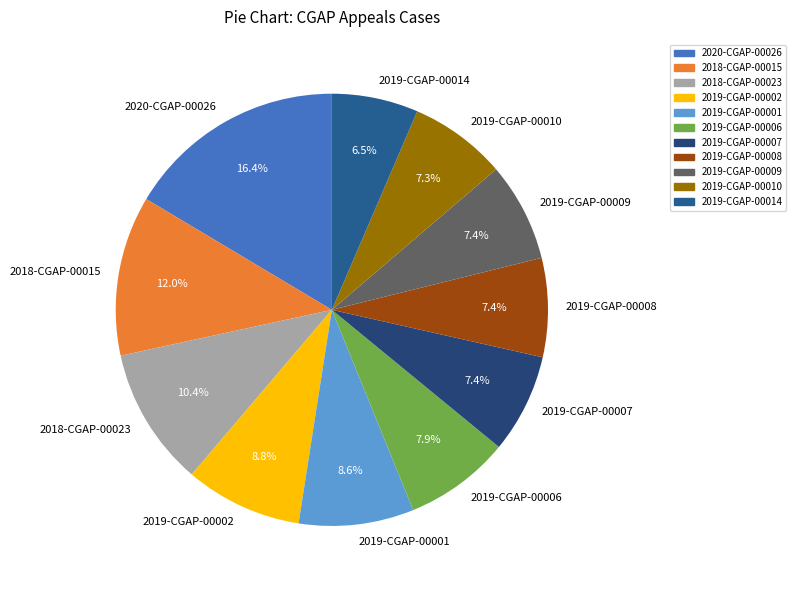

Which slice is the largest?

2020-CGAP-00026